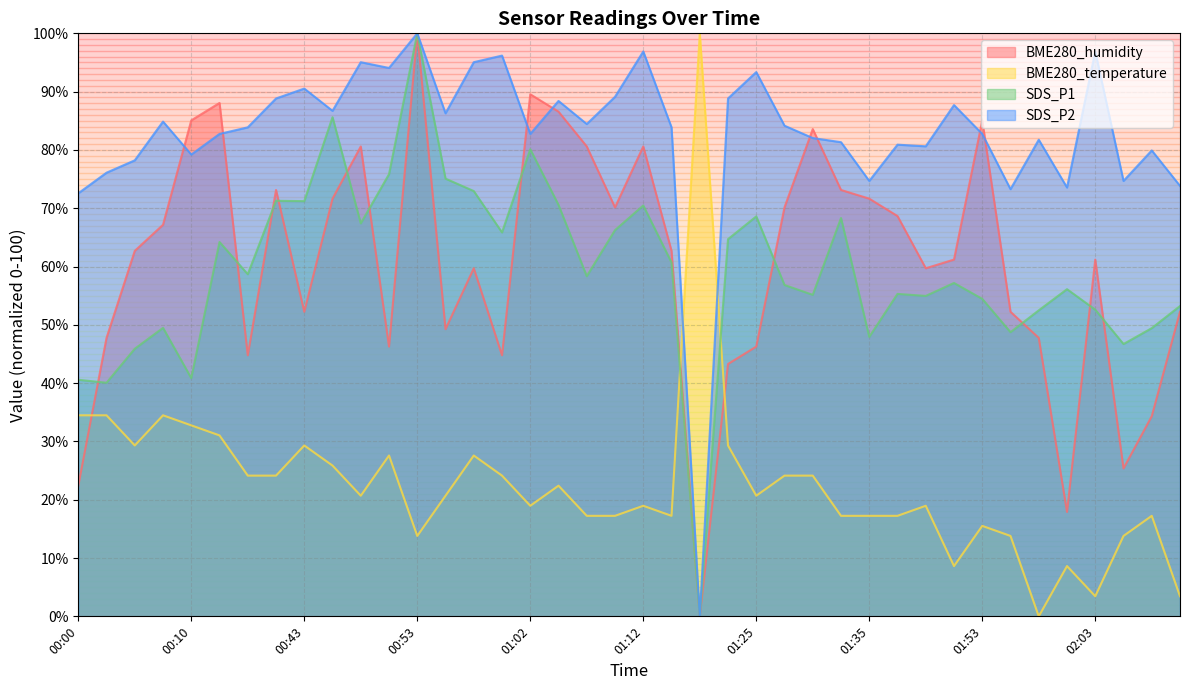

What is the difference between the maximum and minimum values in the BME280_humidity series?

100.0